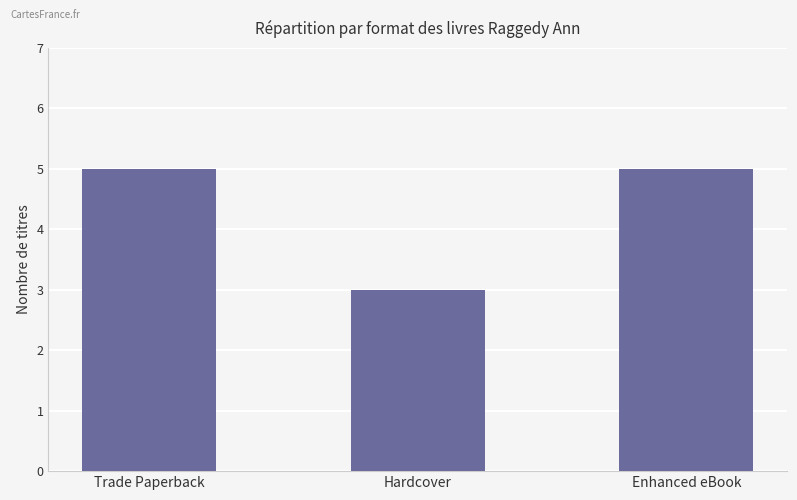

Reading right to left, extract all data points from this chart.

Enhanced eBook=5	Hardcover=3	Trade Paperback=5